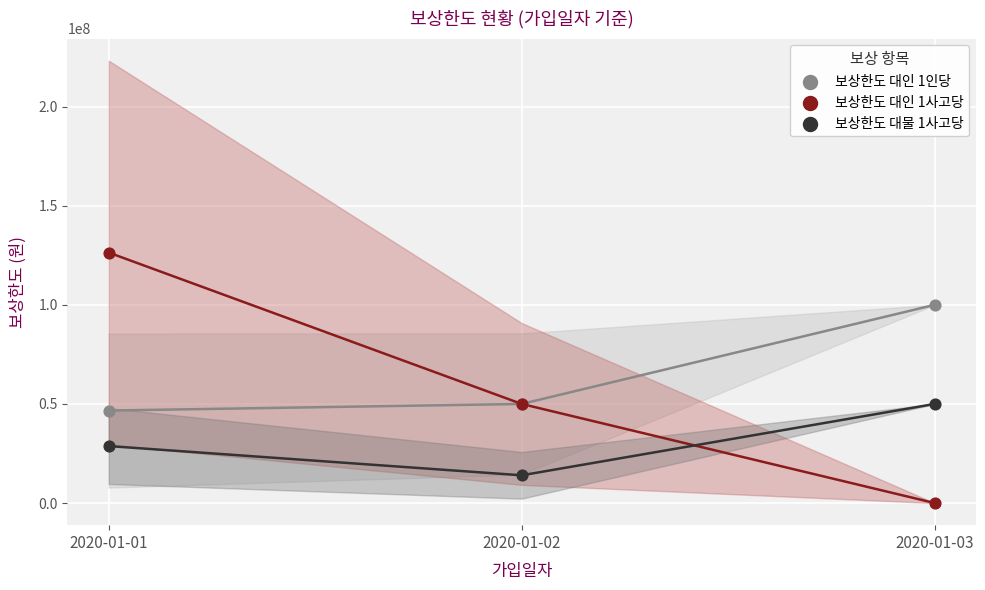

Which series reaches the minimum Y coordinate?

보상한도 대인 1사고당